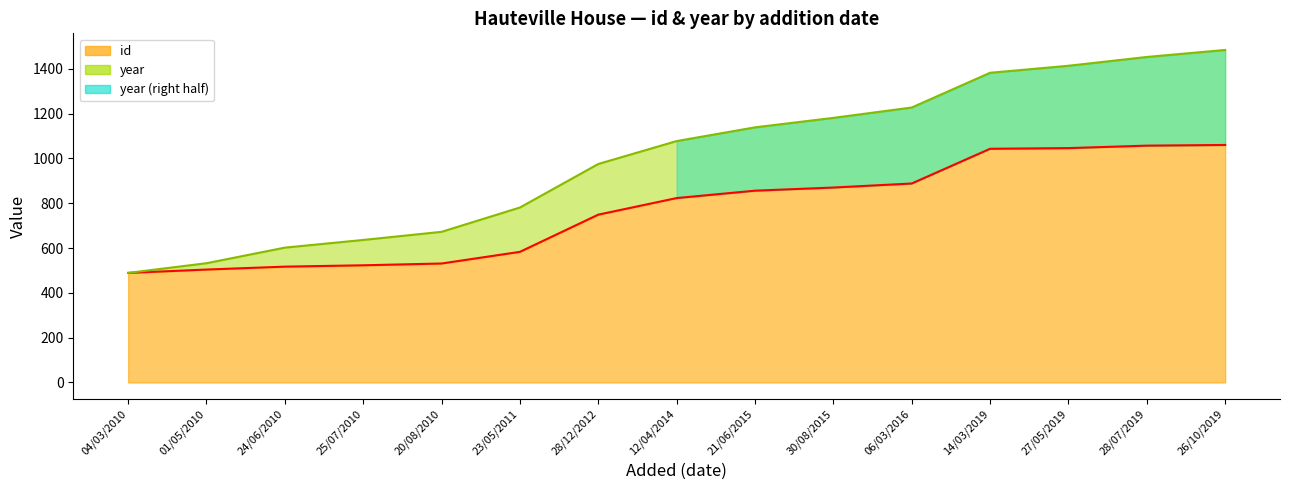

Rank the categories by year value from lowest to highest.

04/03/2010, 01/05/2010, 24/06/2010, 25/07/2010, 20/08/2010, 23/05/2011, 28/12/2012, 12/04/2014, 21/06/2015, 30/08/2015, 06/03/2016, 14/03/2019, 27/05/2019, 28/07/2019, 26/10/2019